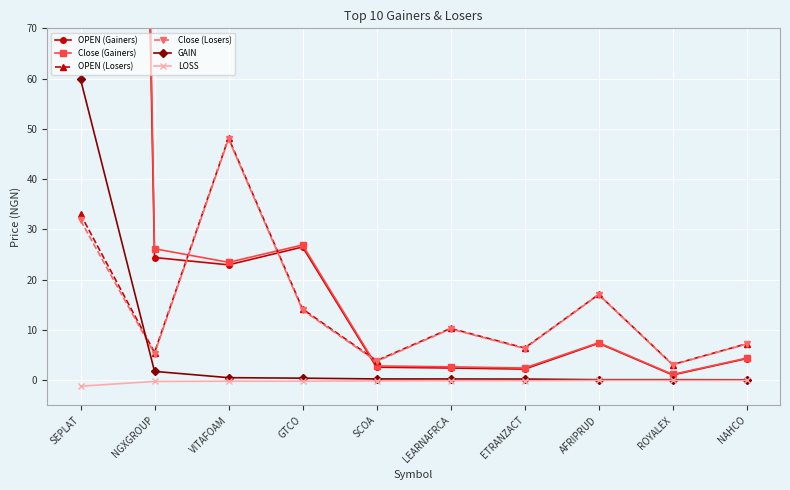

Which series ends up on top after the final intersection of OPEN (Gainers) and OPEN (Losers)?

OPEN (Losers)